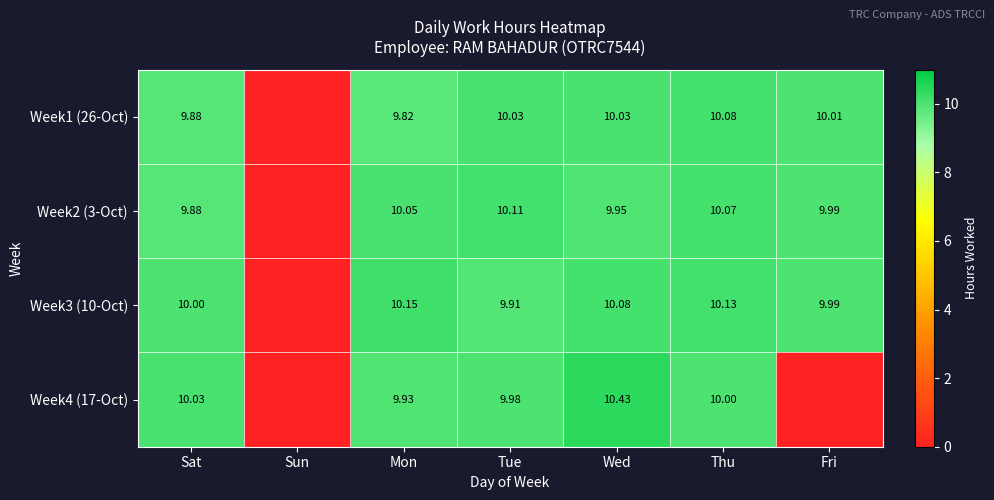

At how many categories does at least one series exceed 5?

6